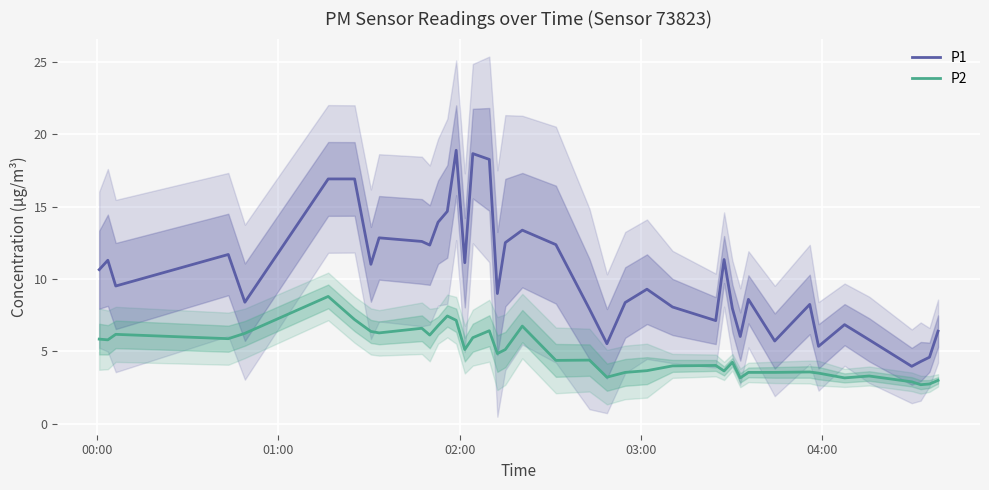

True or false: P1 and P2 intersect in this chart.

False